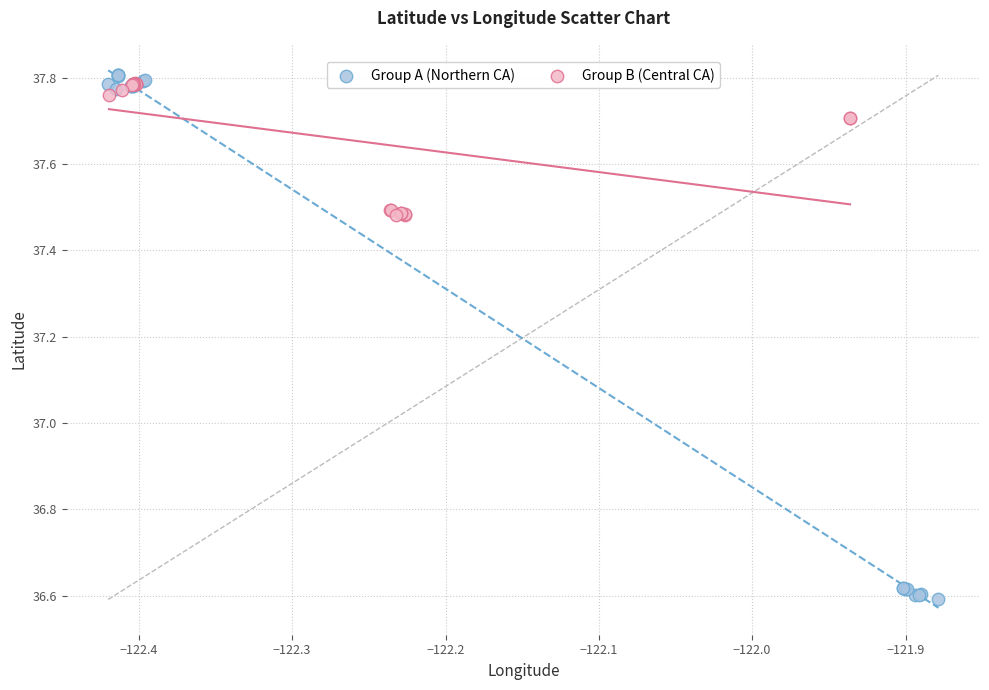

Which series contains the lowest Y value?

Group A (Northern CA)